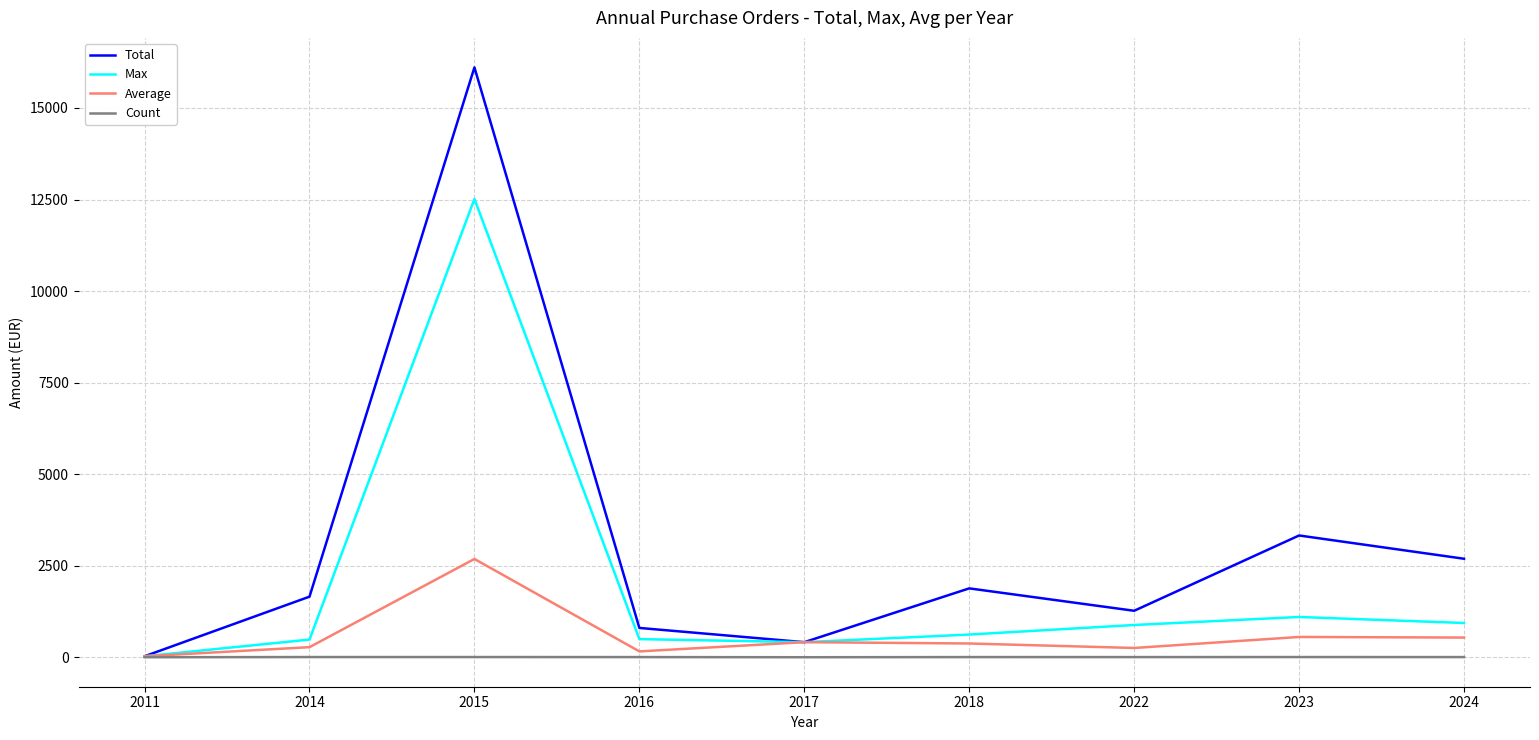

True or false: Average has a value of 275.8 at 2014.

True